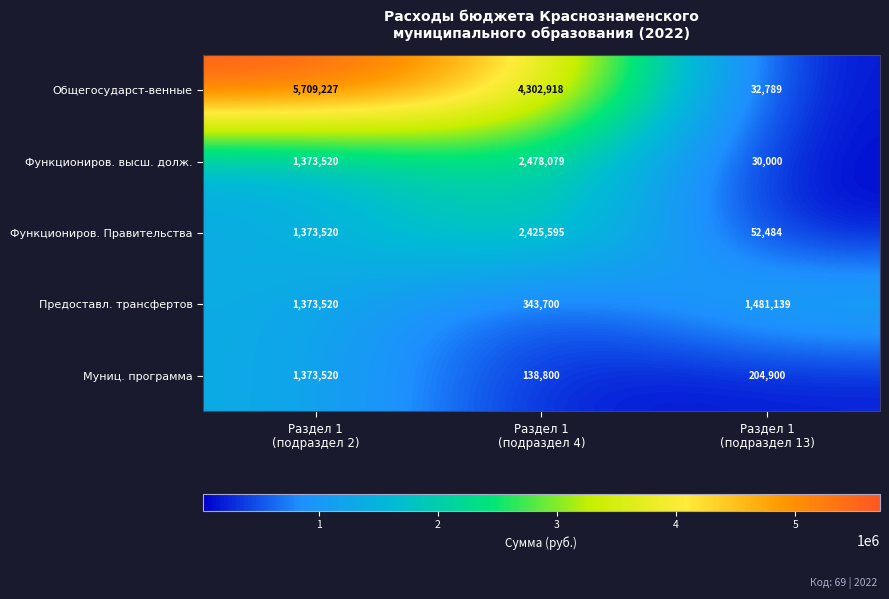

What is the sum of all Общегосударст-венные values?

10044934